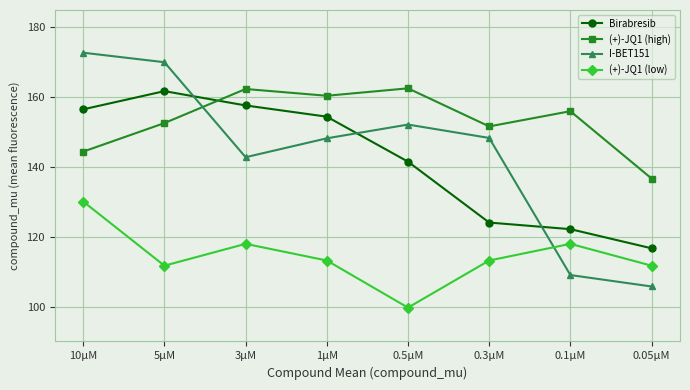

Between which two adjacent categories do (+)-JQ1 (high) and Birabresib first intersect?

5µM and 3µM